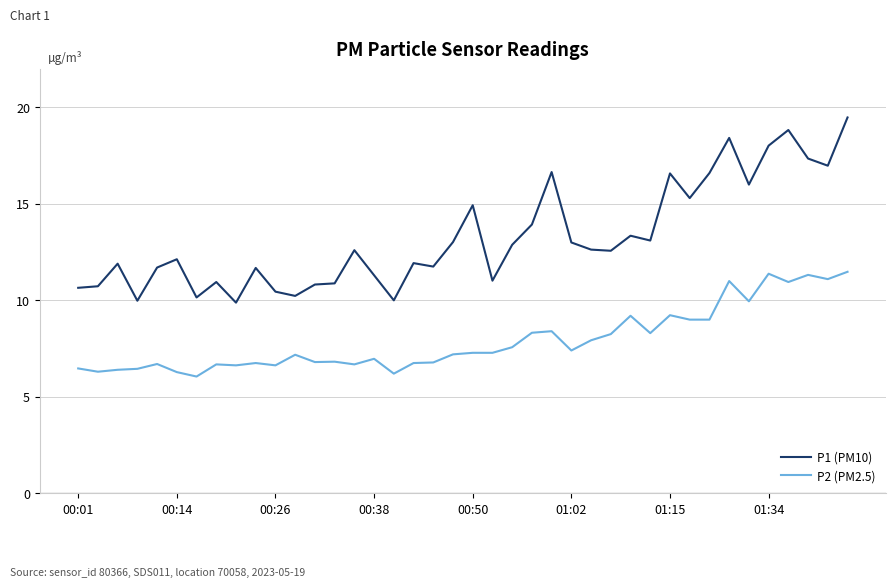

How many lines are shown in the chart?

2